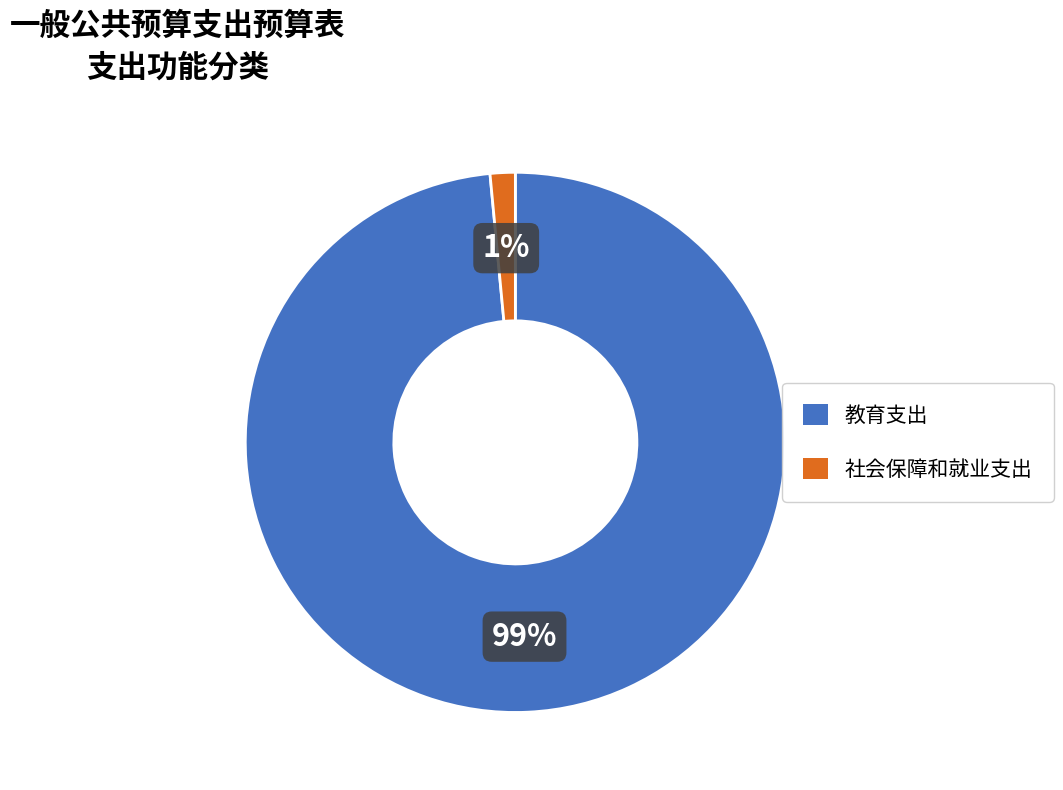

Do 社会保障和就业支出 and 教育支出 together represent more than half of the pie?

Yes